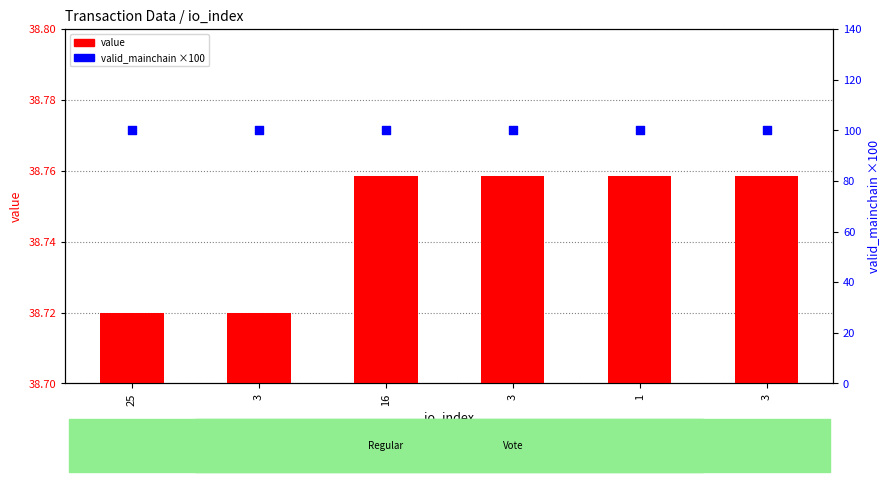

At how many categories does at least one series exceed 80?

6